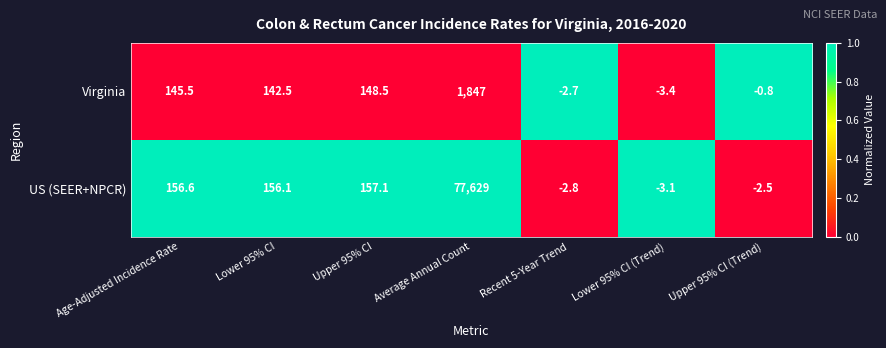

Rank the series by their maximum value, from highest to lowest.

US (SEER+NPCR), Virginia